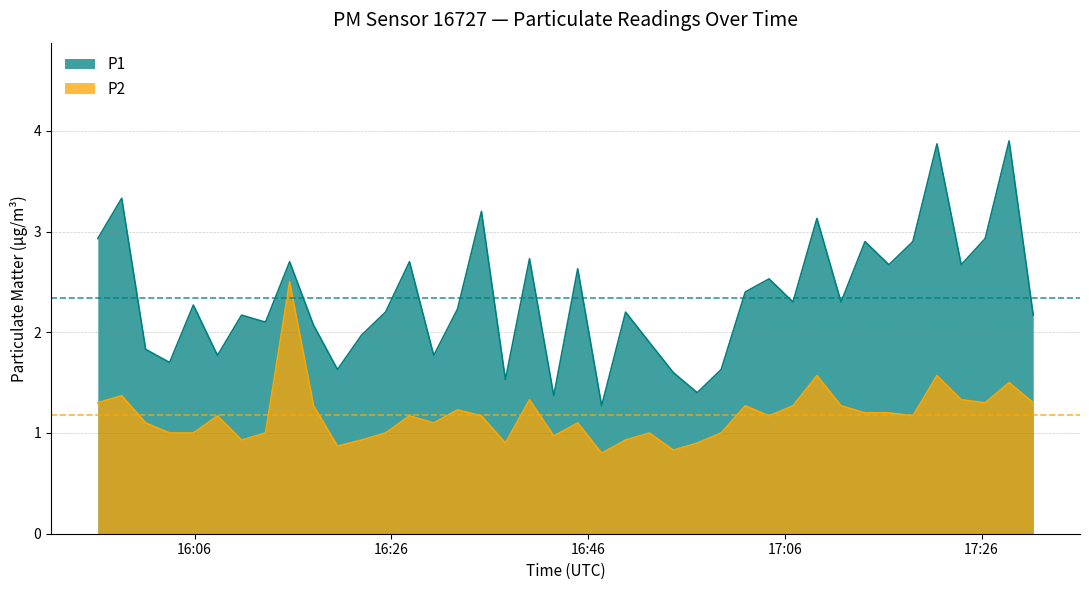

How many series are shown in this chart?

2